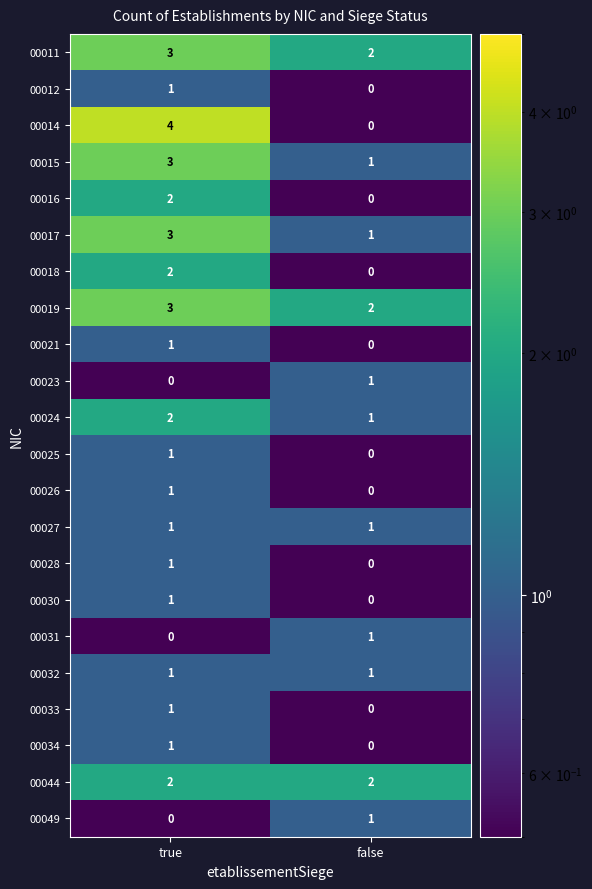

Between true and false, which series saw the biggest shift?

00014